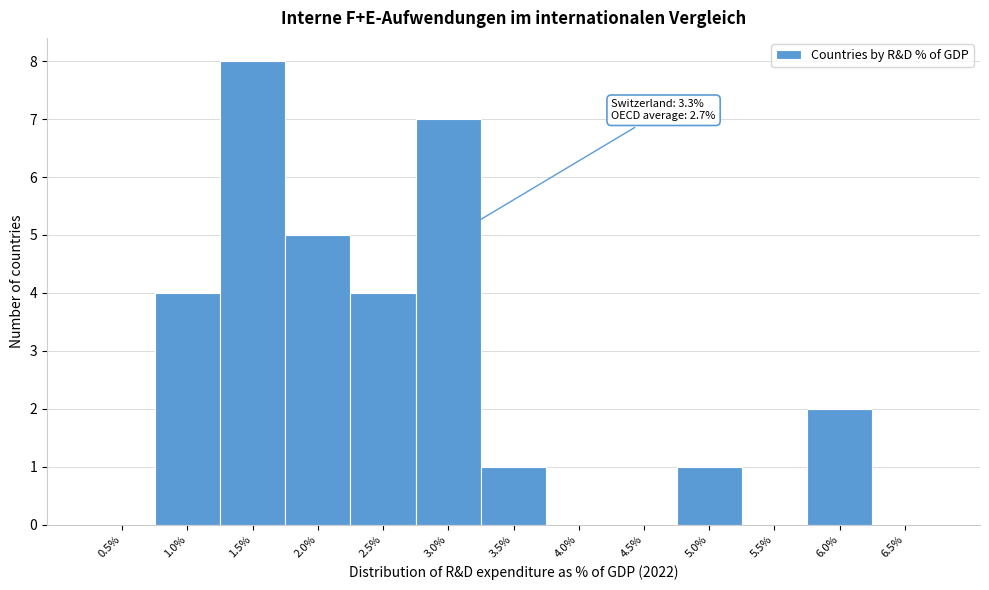

Reading left to right, list all the values displayed in this chart.

0.5%=0	1.0%=4	1.5%=8	2.0%=5	2.5%=4	3.0%=7	3.5%=1	4.0%=0	4.5%=0	5.0%=1	5.5%=0	6.0%=2	6.5%=0